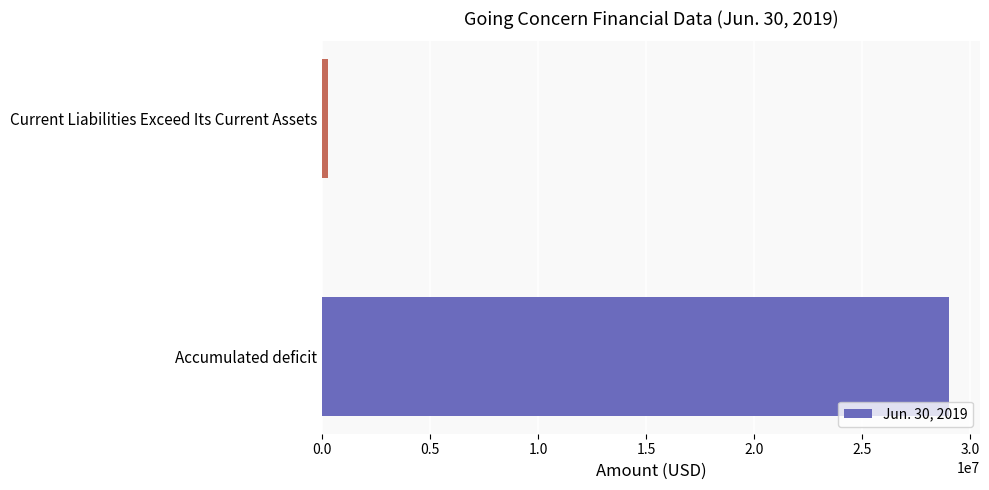

Between Accumulated deficit and Current Liabilities Exceed Its Current Assets, which is larger?

Accumulated deficit